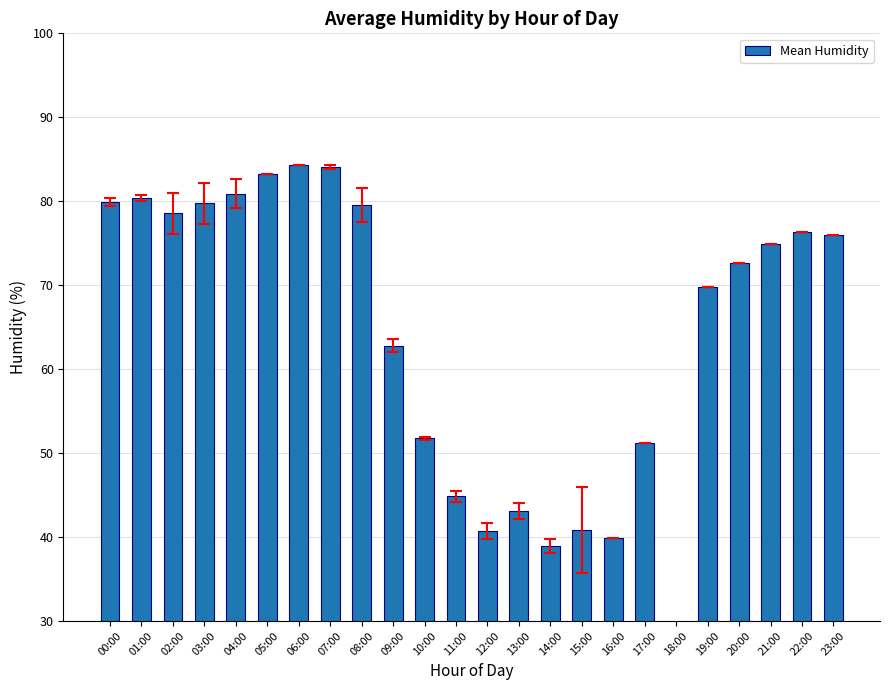

What is the difference between the maximum and minimum values?

84.3